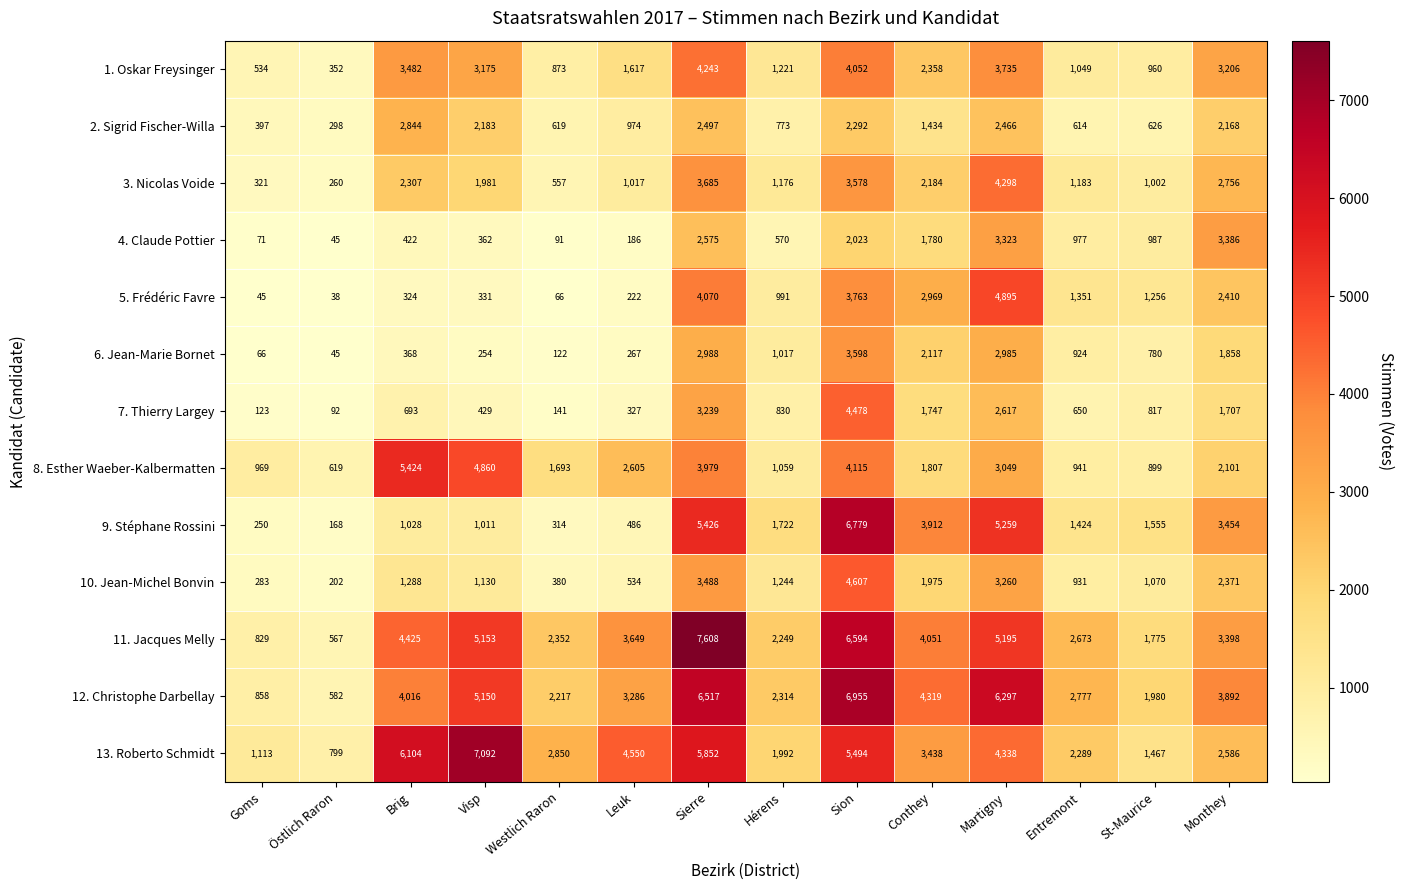

How many values in the 13. Roberto Schmidt series are below 3438?

7